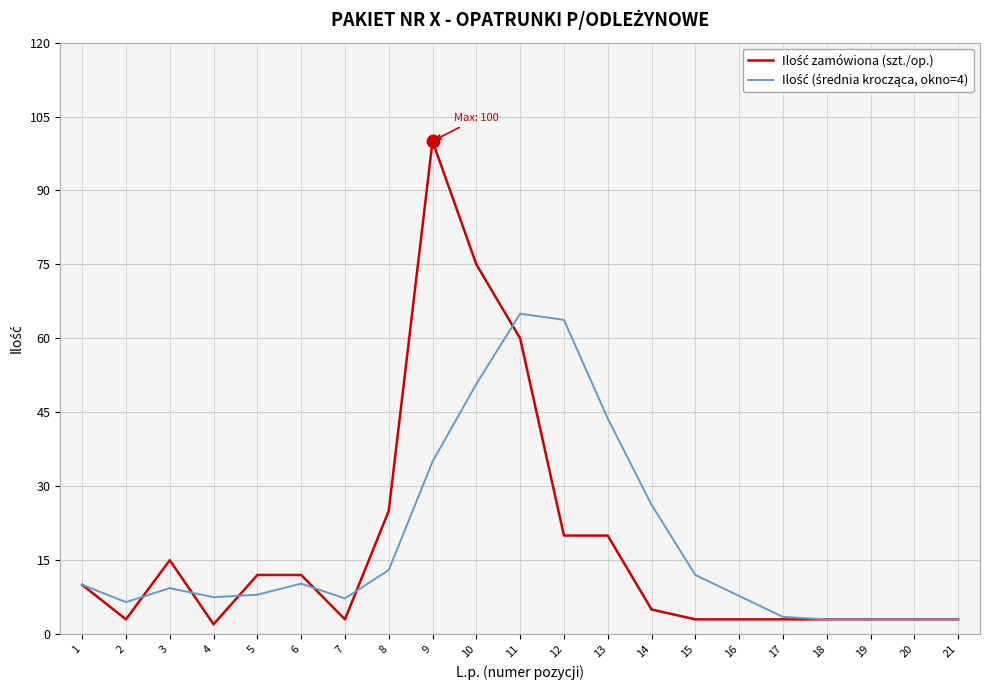

What is the spread (max minus min) of values at 15?

9.0